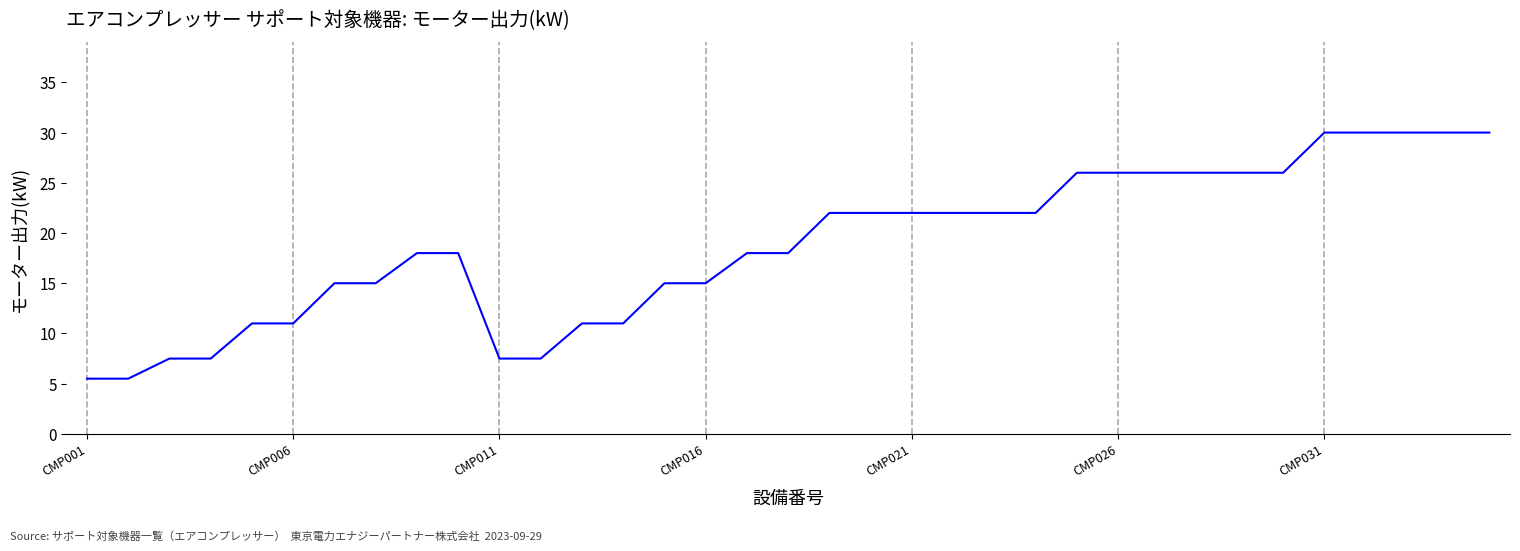

What is the smallest value displayed?

5.5